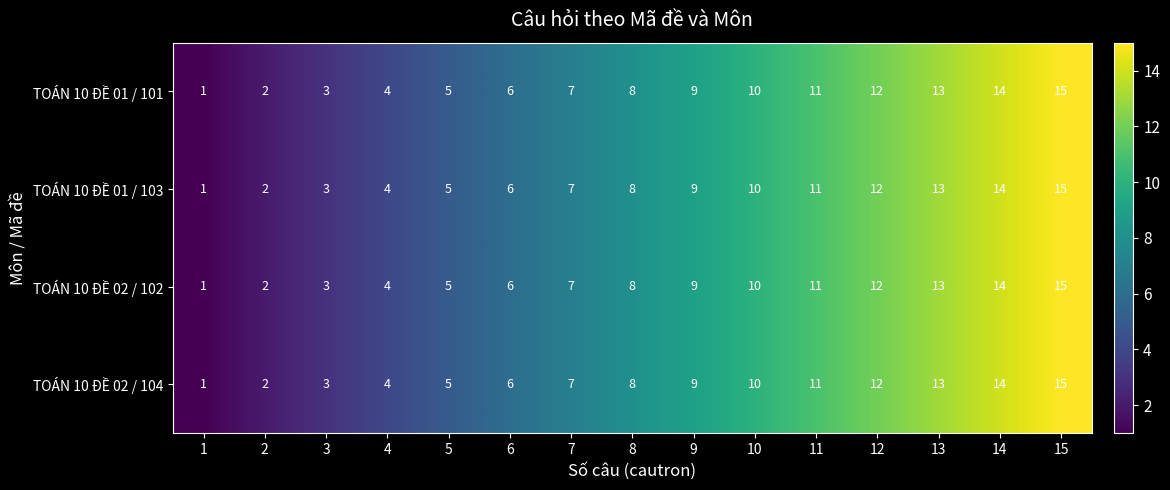

Which label corresponds to the largest value in the chart?

15